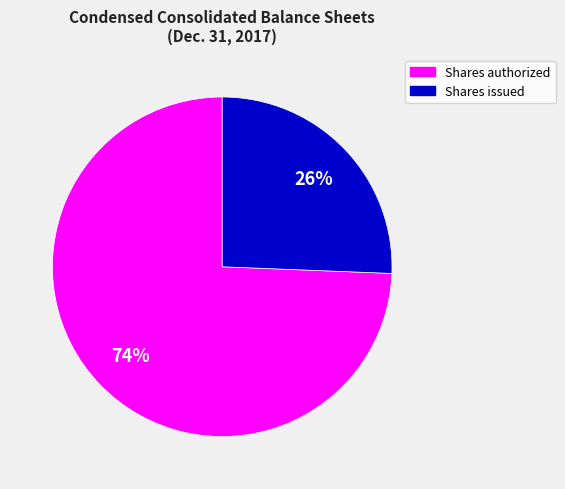

Count the number of slices in the pie.

2